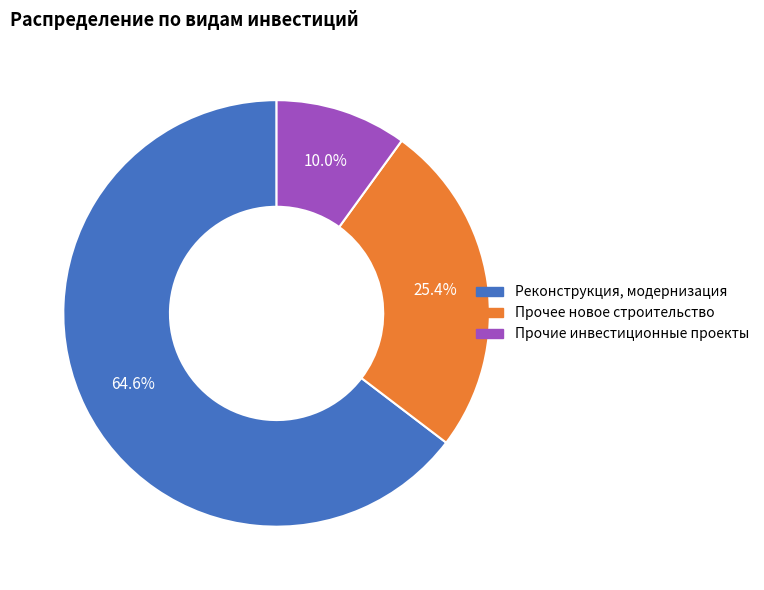

Rank the categories by value from lowest to highest.

Прочие инвестиционные проекты, Прочее новое строительство, Реконструкция, модернизация